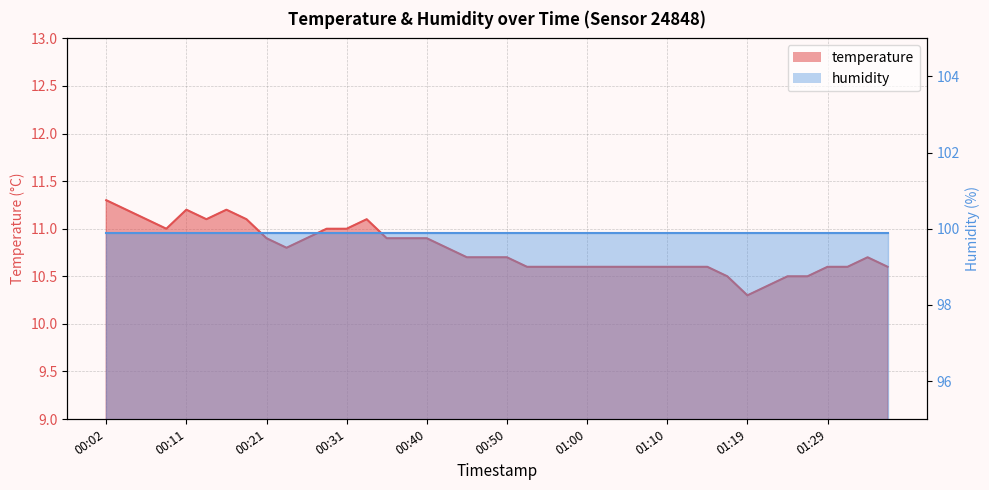

Approximately how many times larger is the value at 01:00 compared to 00:33?

1.0